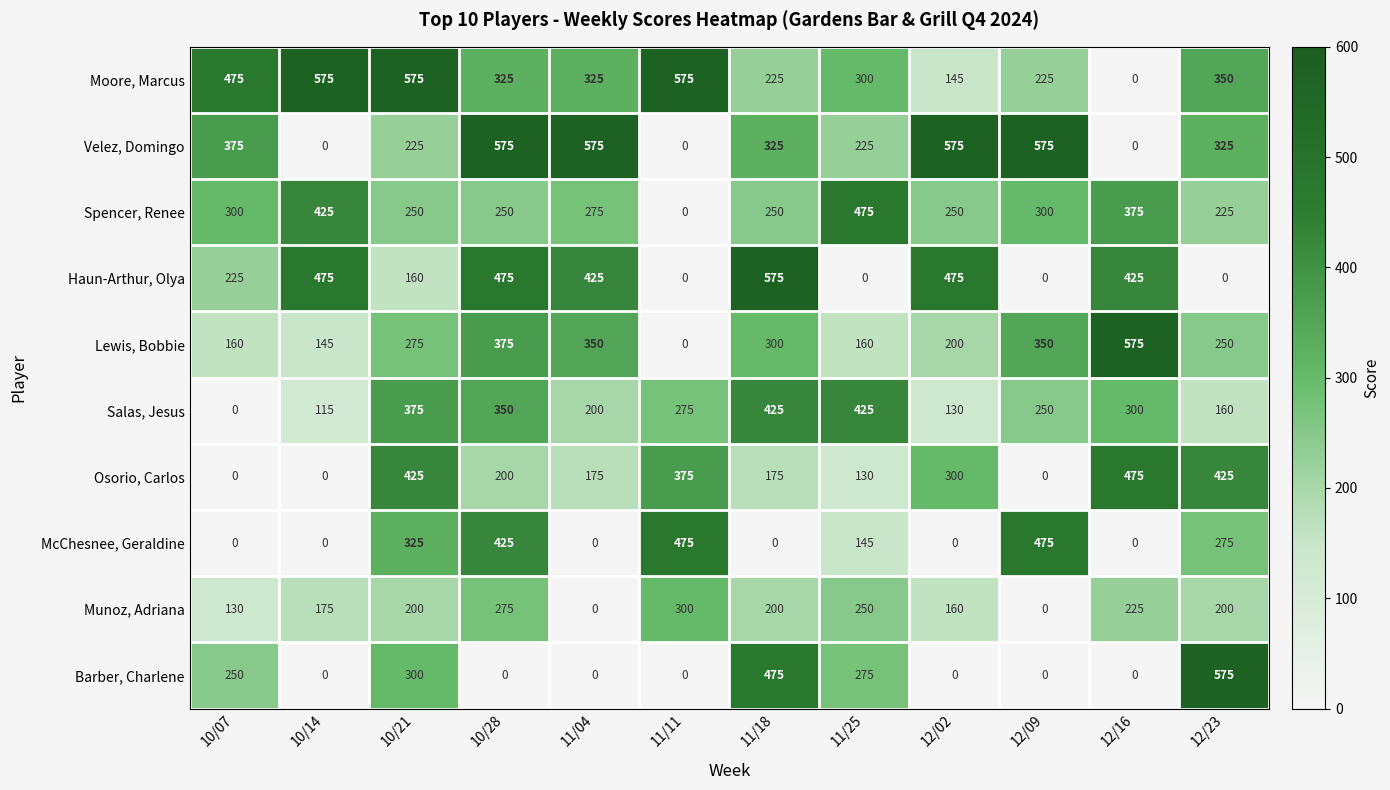

How many series are shown in this chart?

10